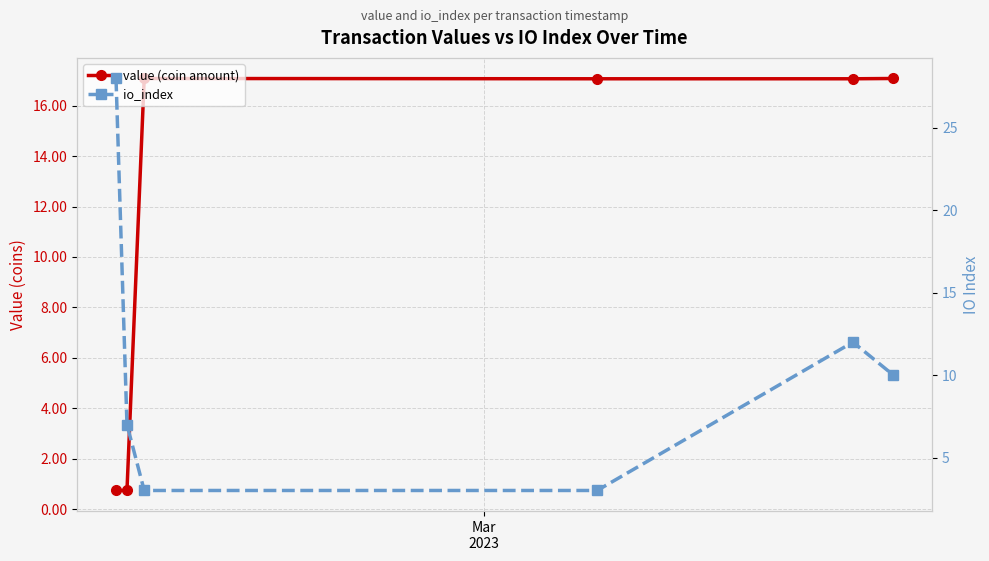

At how many categories does at least one series exceed 23?

1